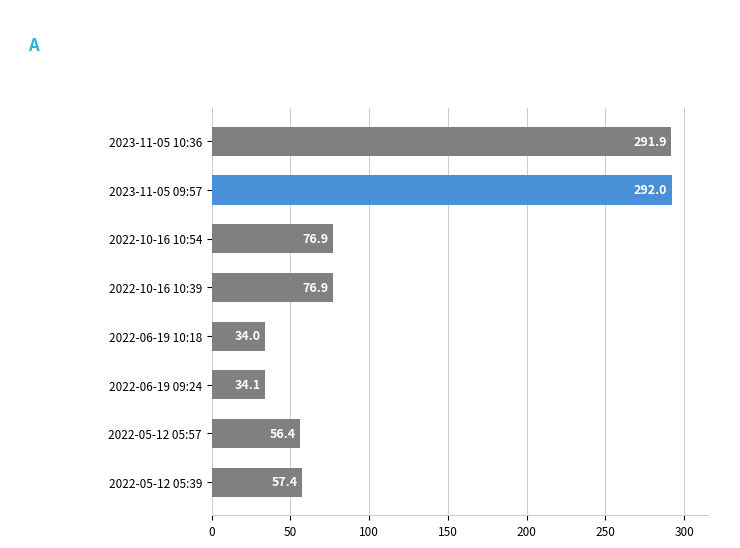

The chart shows a value of 291.9 at 2023-11-05 10:36. True or false?

True